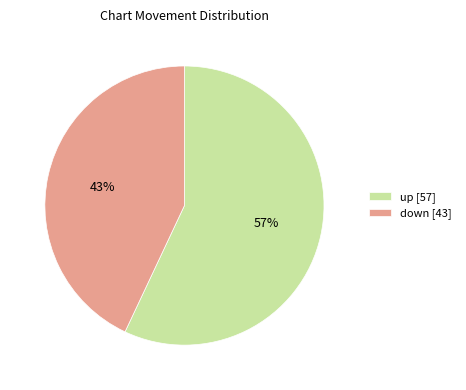

To the nearest percent, what portion does down represent?

43%